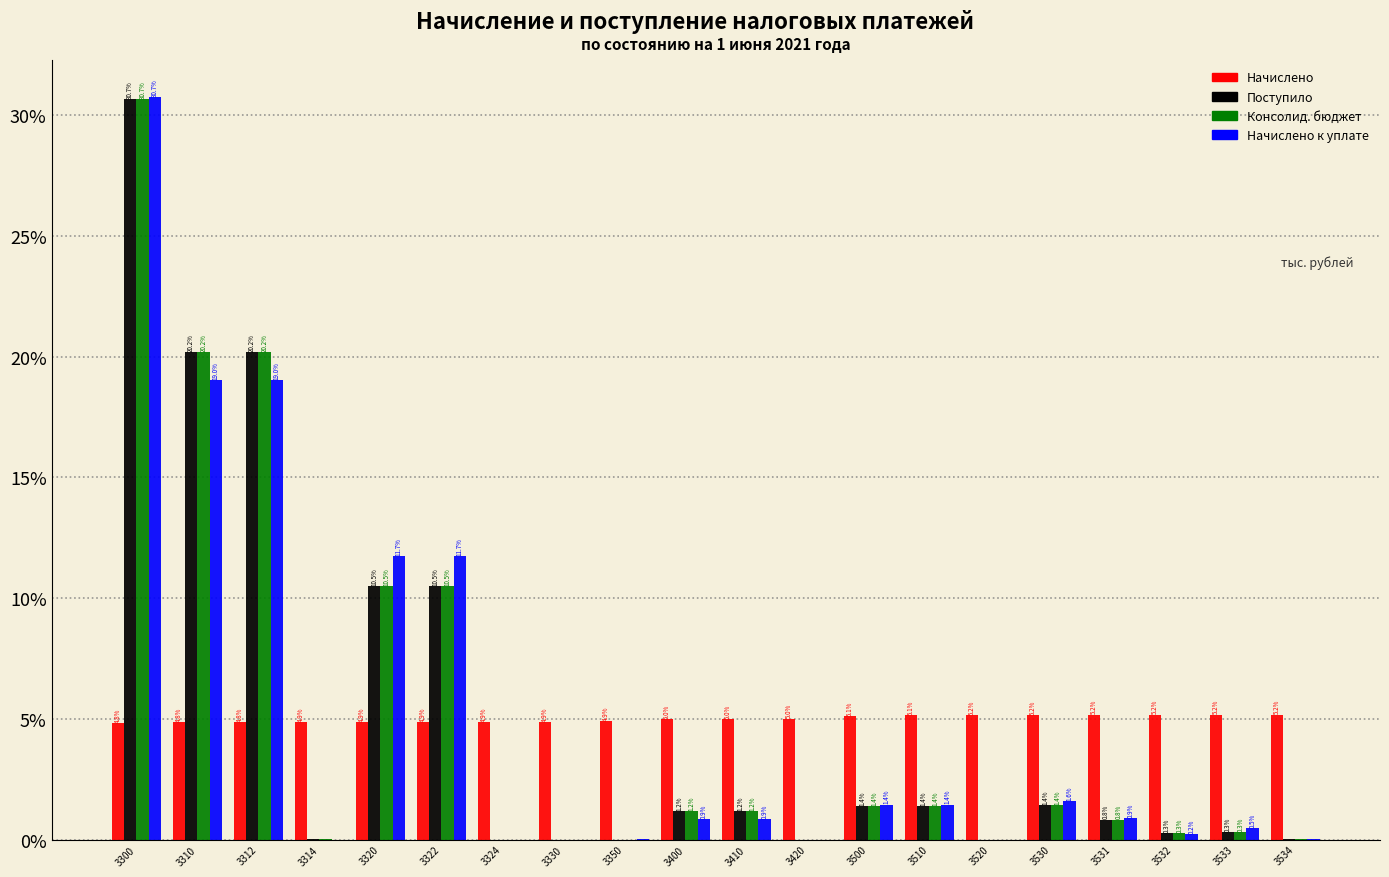

What are all the series names shown in the legend?

Начислено, Поступило, Консолид. бюджет, Начислено к уплате